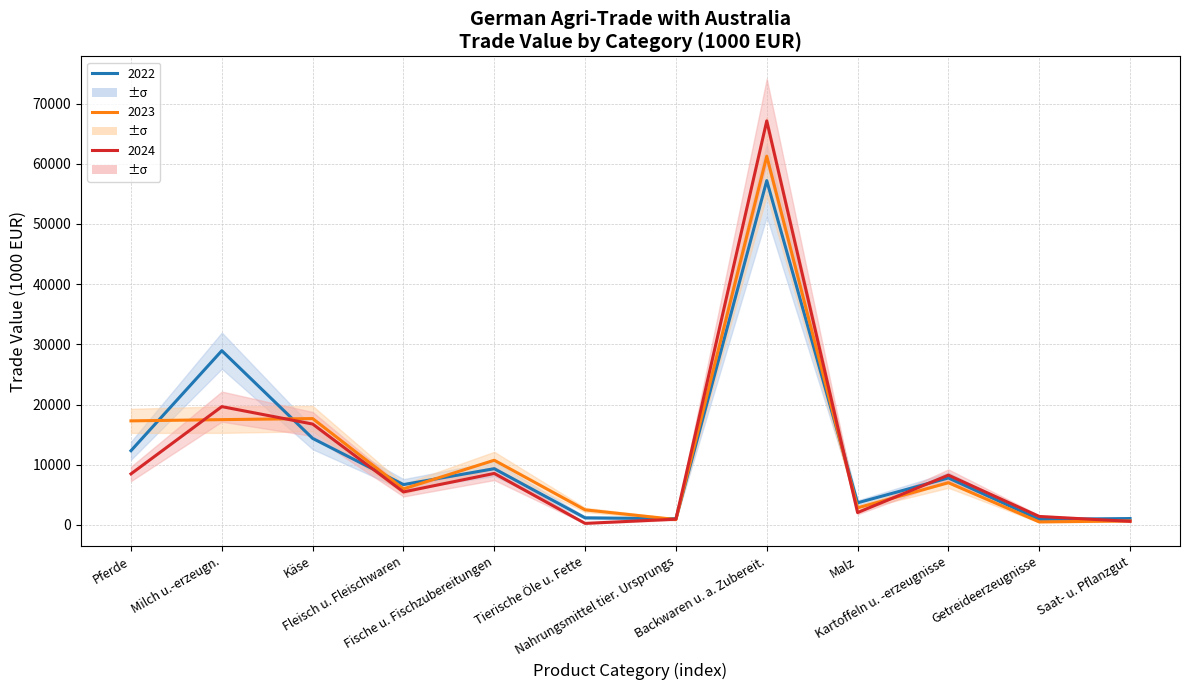

What is the label of the 7th point from the right?

Tierische Öle u. Fette